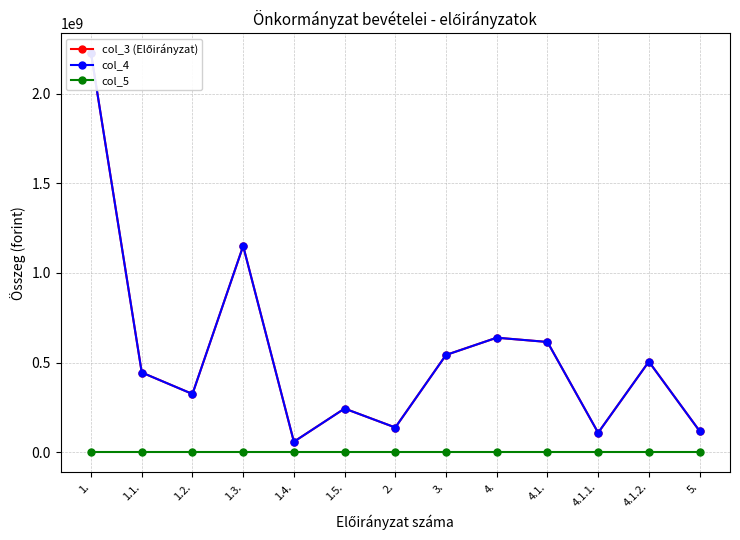

What is the total value across all series at 2.?

277241500